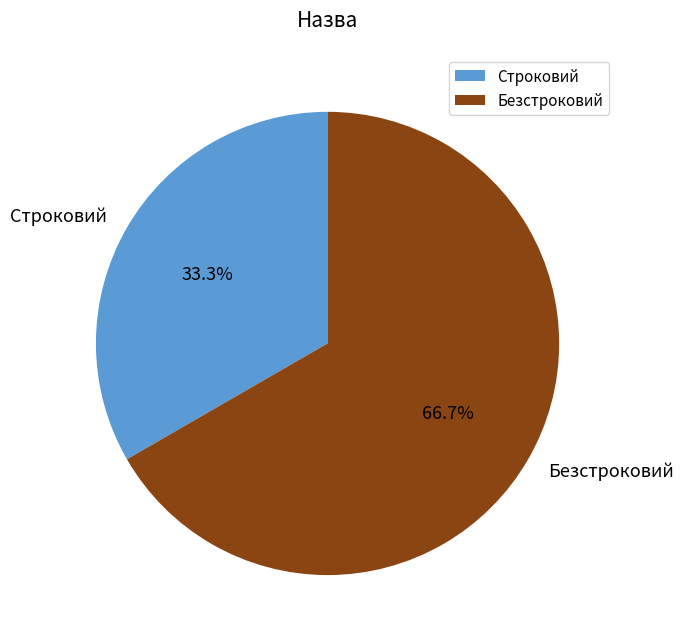

How many slices are in this pie chart?

2